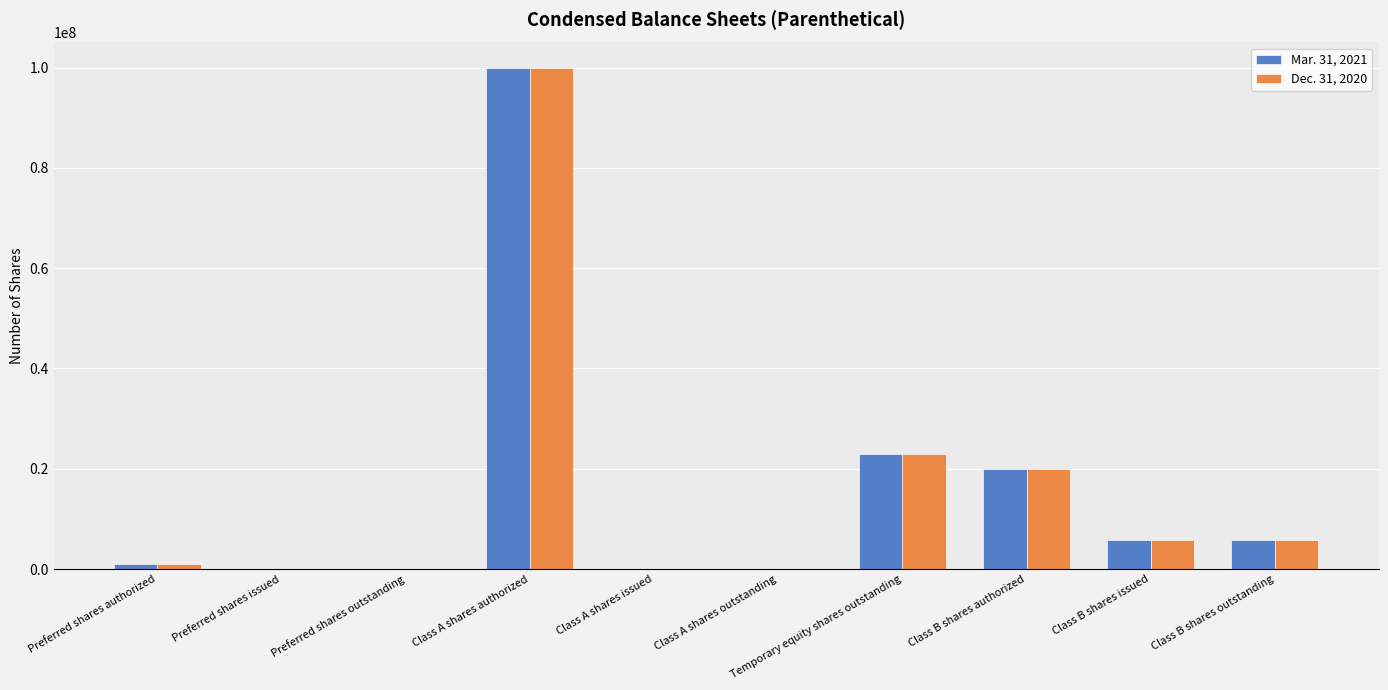

Which category has the highest value across all series?

Class A shares authorized